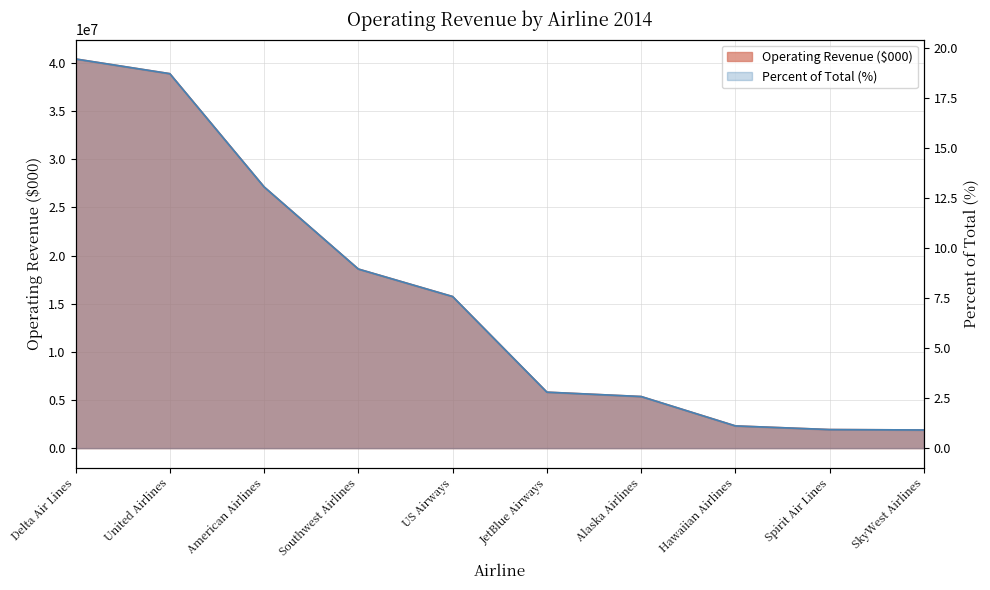

True or false: Percent of Total (%) has more than 2 interior local peaks.

False